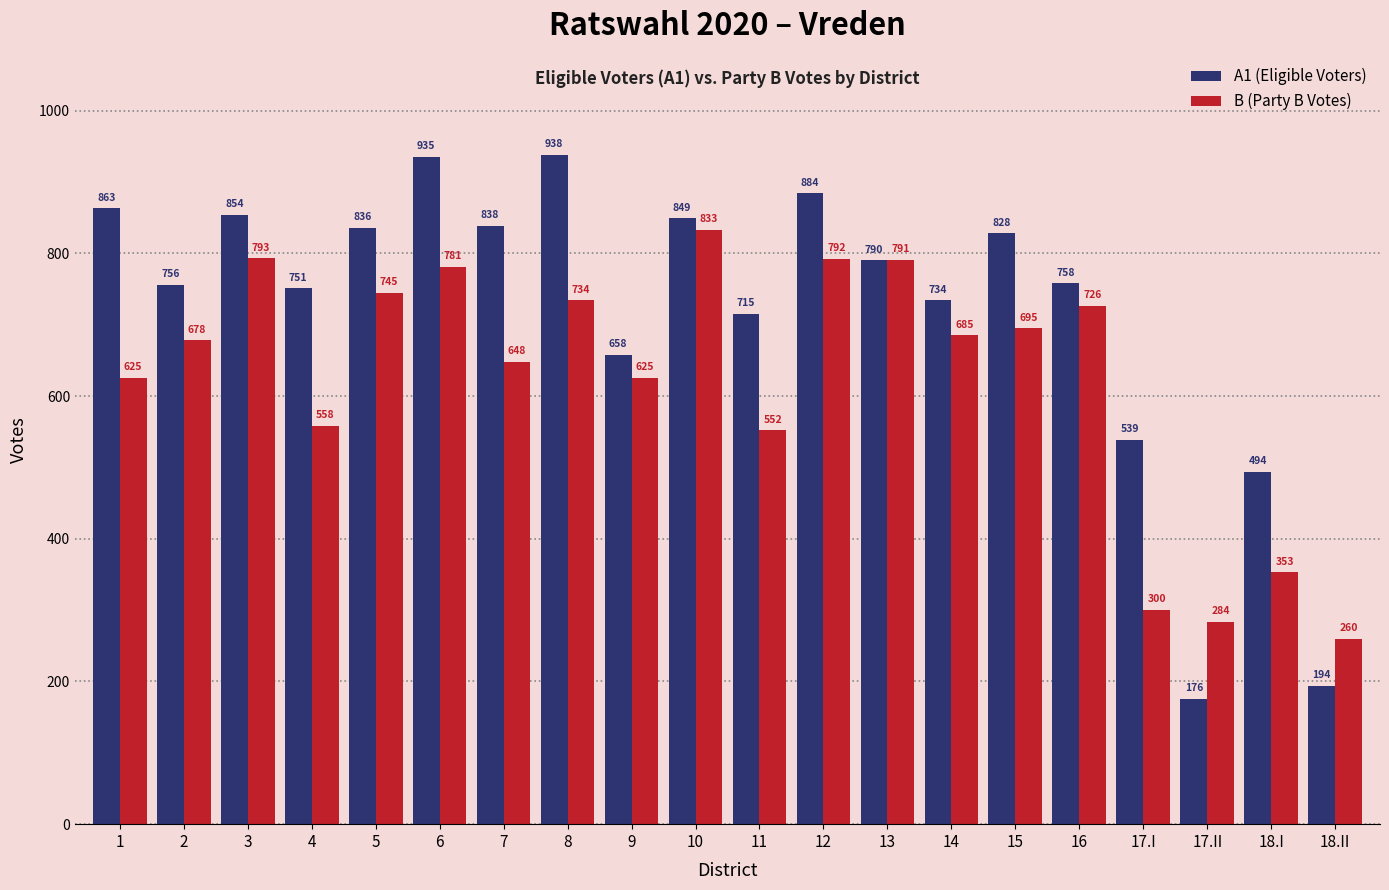

What are all the series names shown in the legend?

A1 (Eligible Voters), B (Party B Votes)